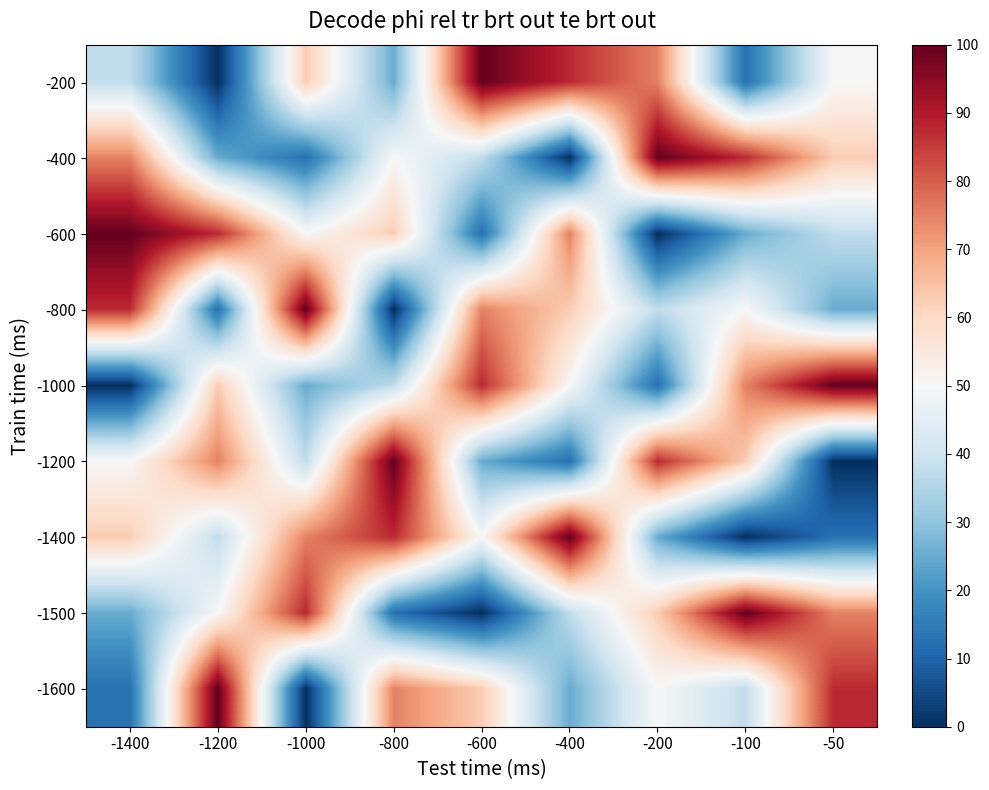

Rank the series at -800 from highest to lowest value.

-1200, -1400, -1600, -600, -400, -1000, -200, -1500, -800